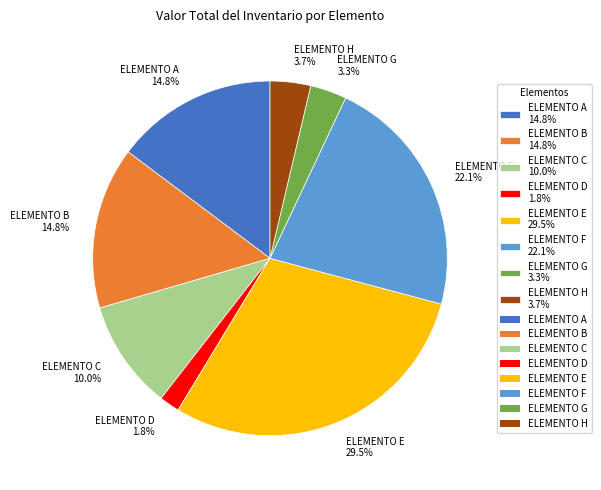

Which has a higher value, ELEMENTO D 1.8% or ELEMENTO B 14.8%?

ELEMENTO B 14.8%